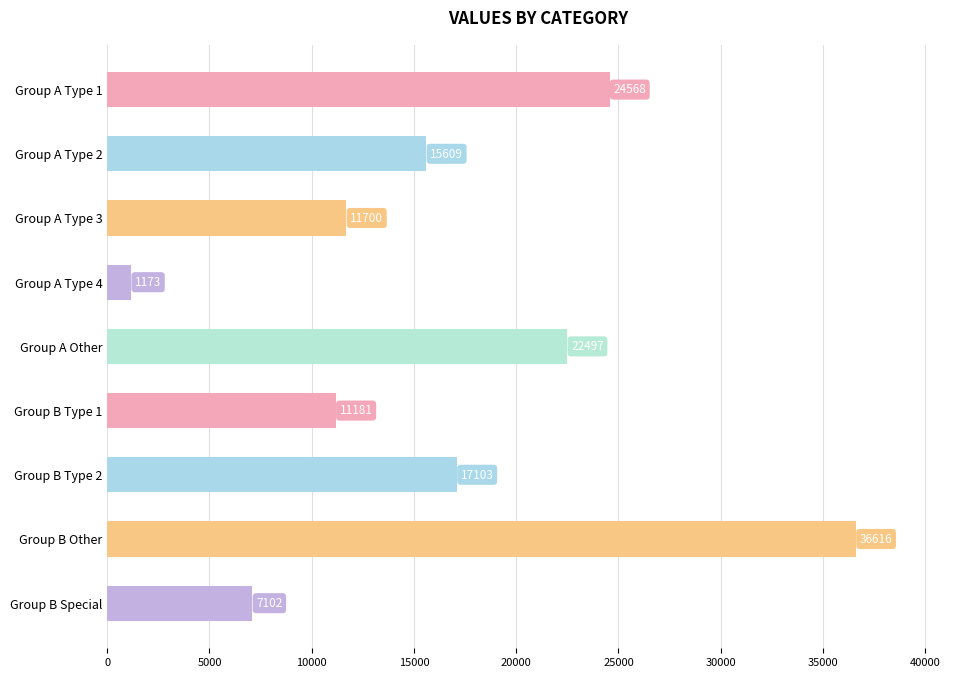

The chart shows a value of 36616 at Group B Other. True or false?

True